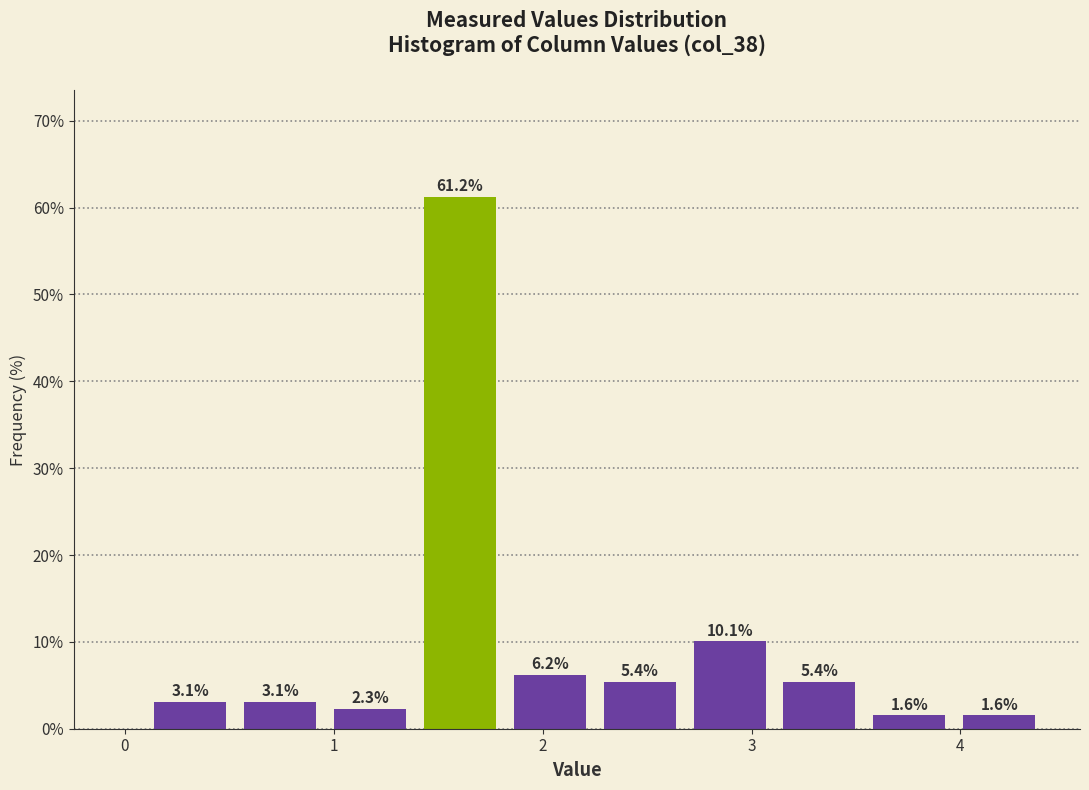

What is the height of the bar covering 3.11 to 3.54 on the x-axis? The bar edges are not printed on the chart, so give them approximately, as read against the axis.

5.4